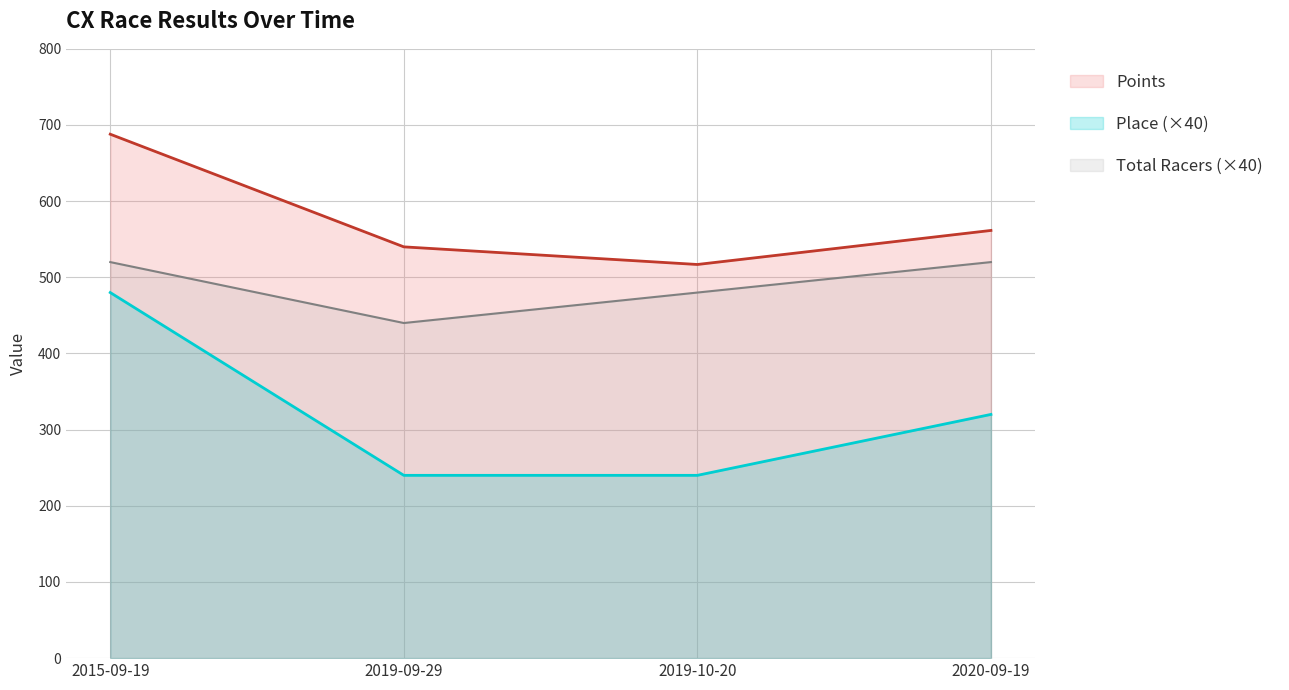

True or false: Place and Total Racers intersect in this chart.

False